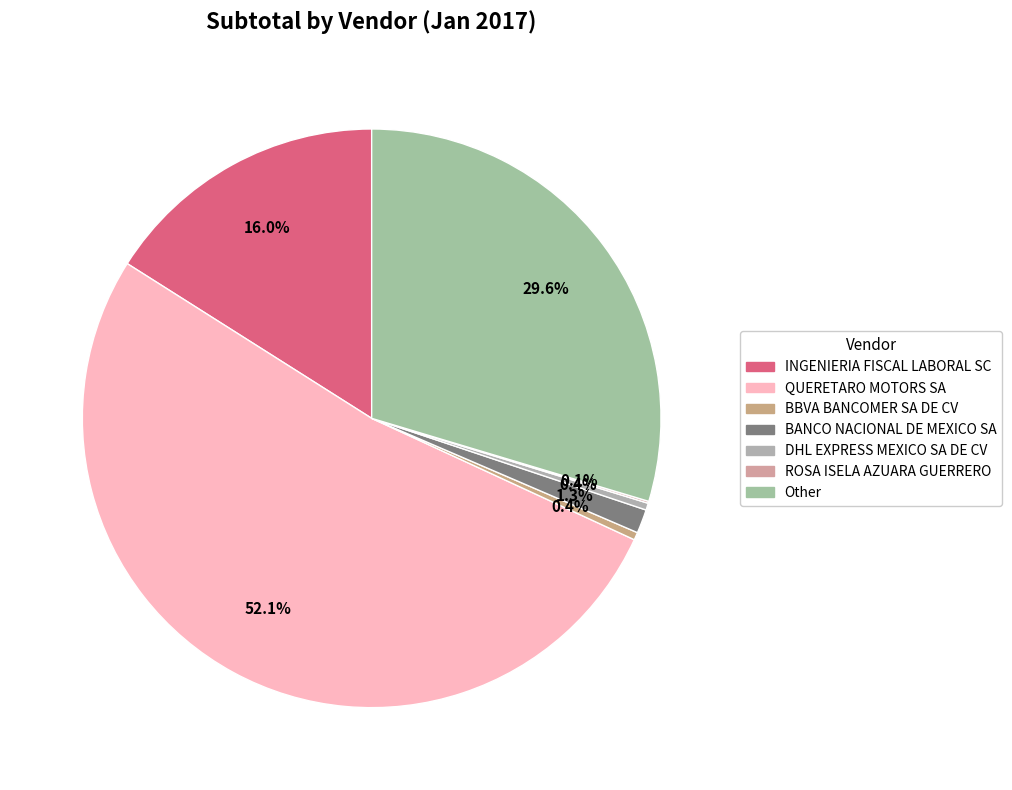

Does QUERETARO MOTORS SA represent more than half of the total?

Yes